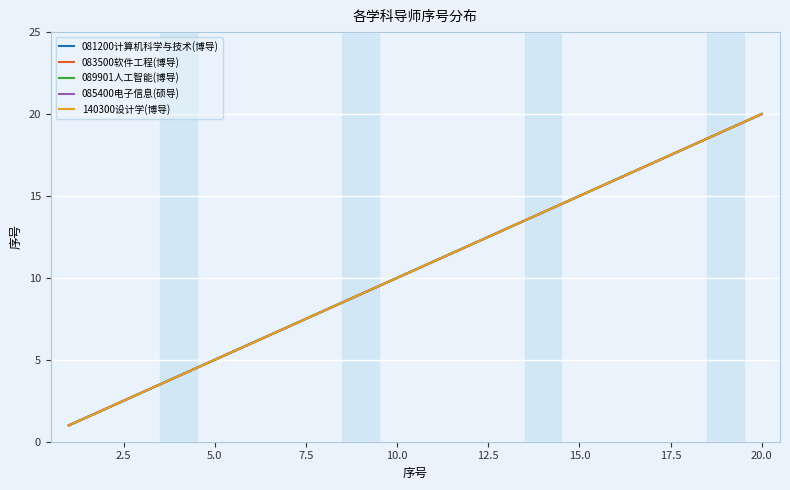

What is the difference between the maximum and minimum values in the 089901人工智能(博导) series?

19